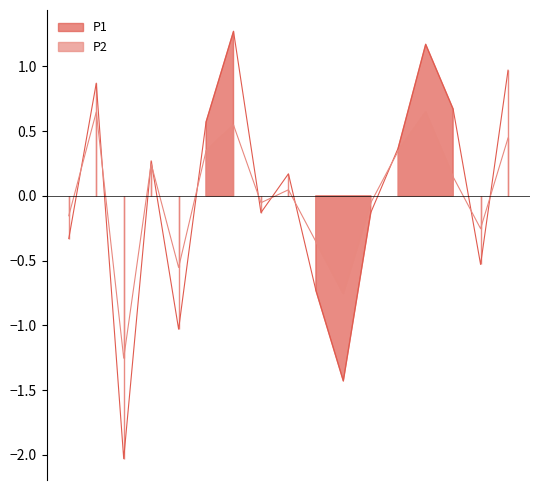

True or false: P1 has a value of -0.8 at 00:28.

False